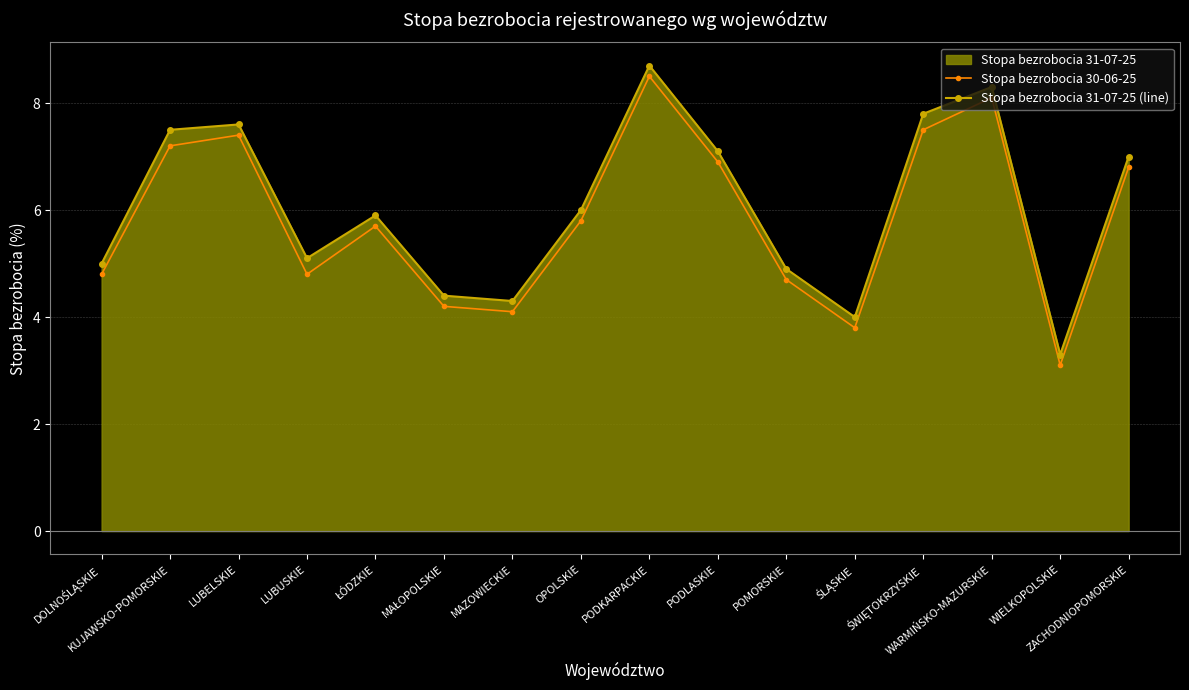

Where is the first local minimum for Stopa bezrobocia 30-06-25?

LUBUSKIE